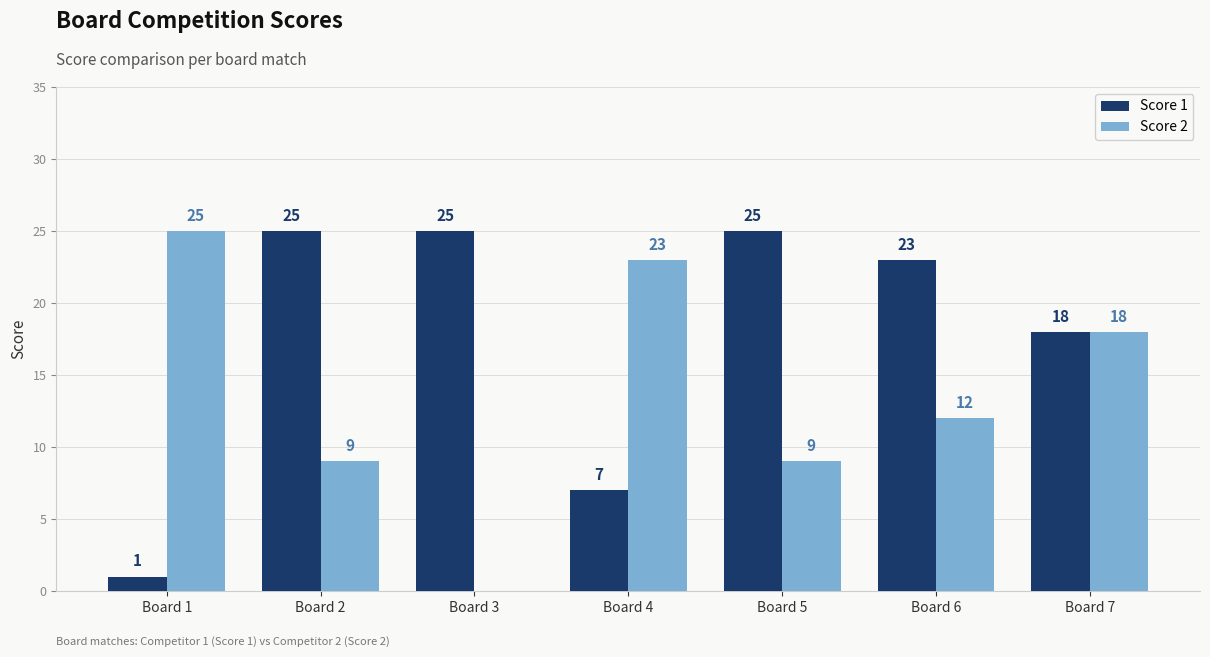

Is it true that Score 1 equals 34 at Board 5?

False